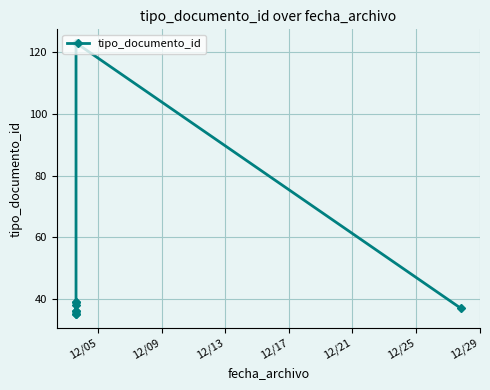

Is it true that the value at 12/09 is 9?

False